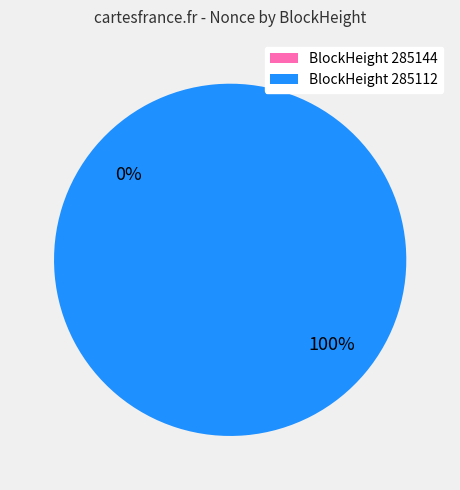

To the nearest percent, what is the average slice percentage?

50%